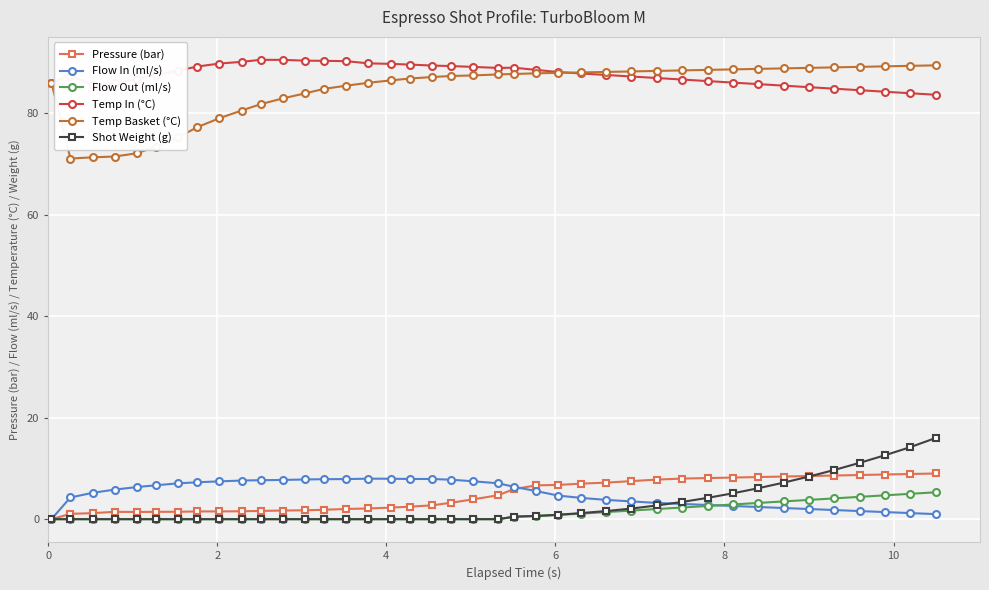

How many data points does each series have?

40